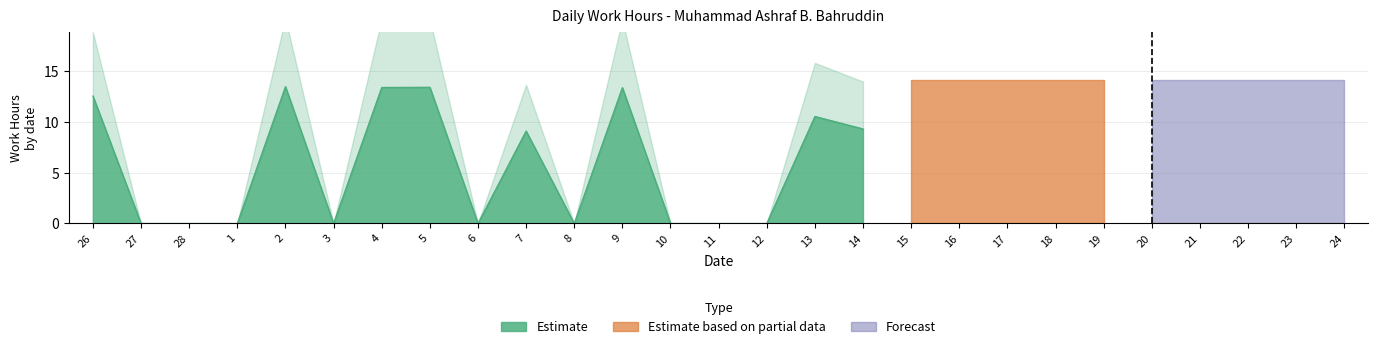

Which series has the largest range (max minus min)?

Estimate